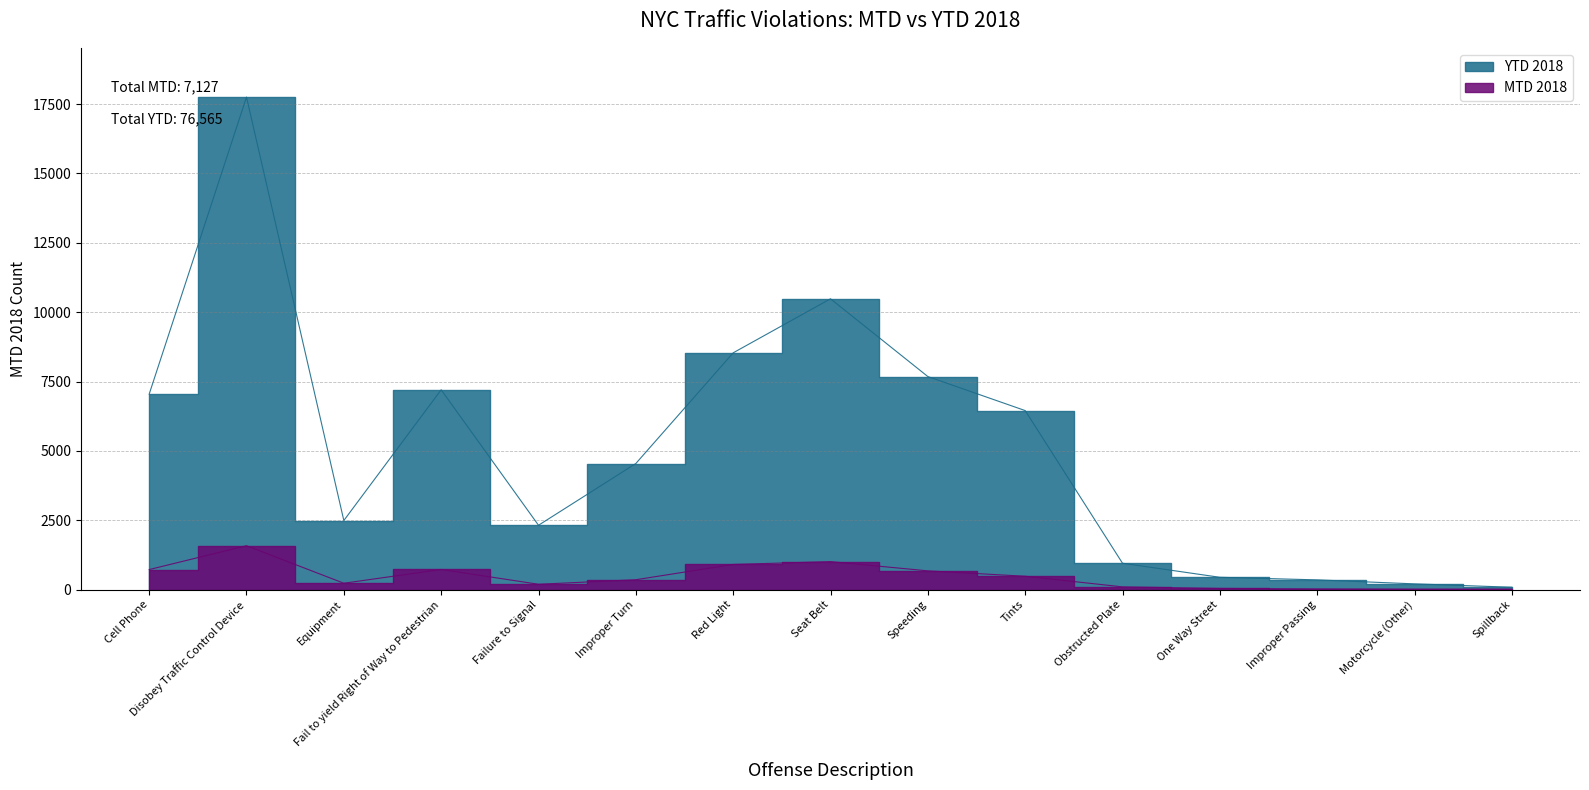

Which label corresponds to the largest value in the chart?

Disobey Traffic Control Device